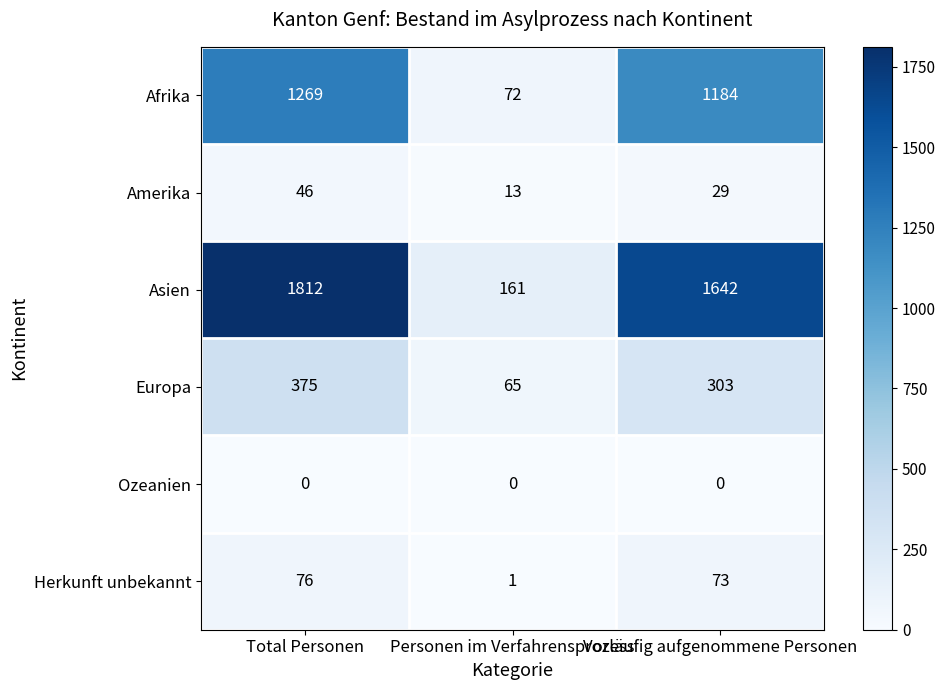

Which category has the highest value across all series?

Total Personen